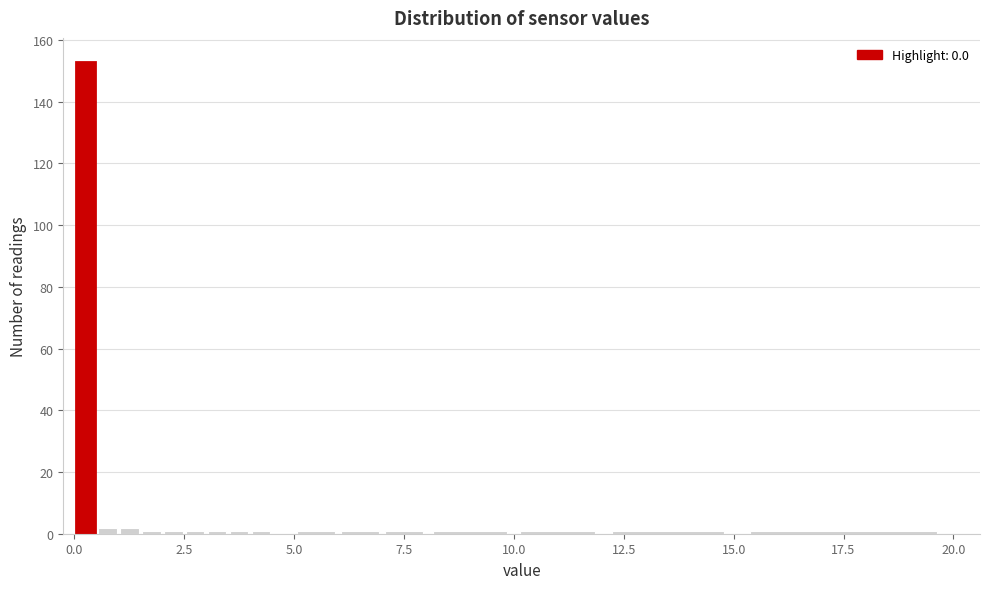

Around what value on the x-axis is the tallest bar? Give the approximate position of its centre, as read against the axis.

0.5